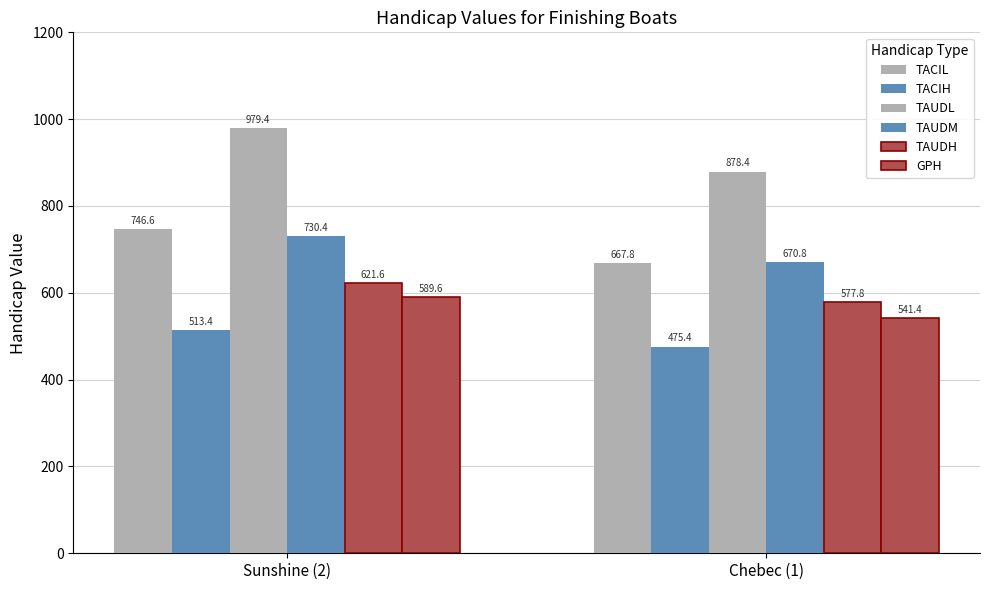

How many bars are there in total?

12